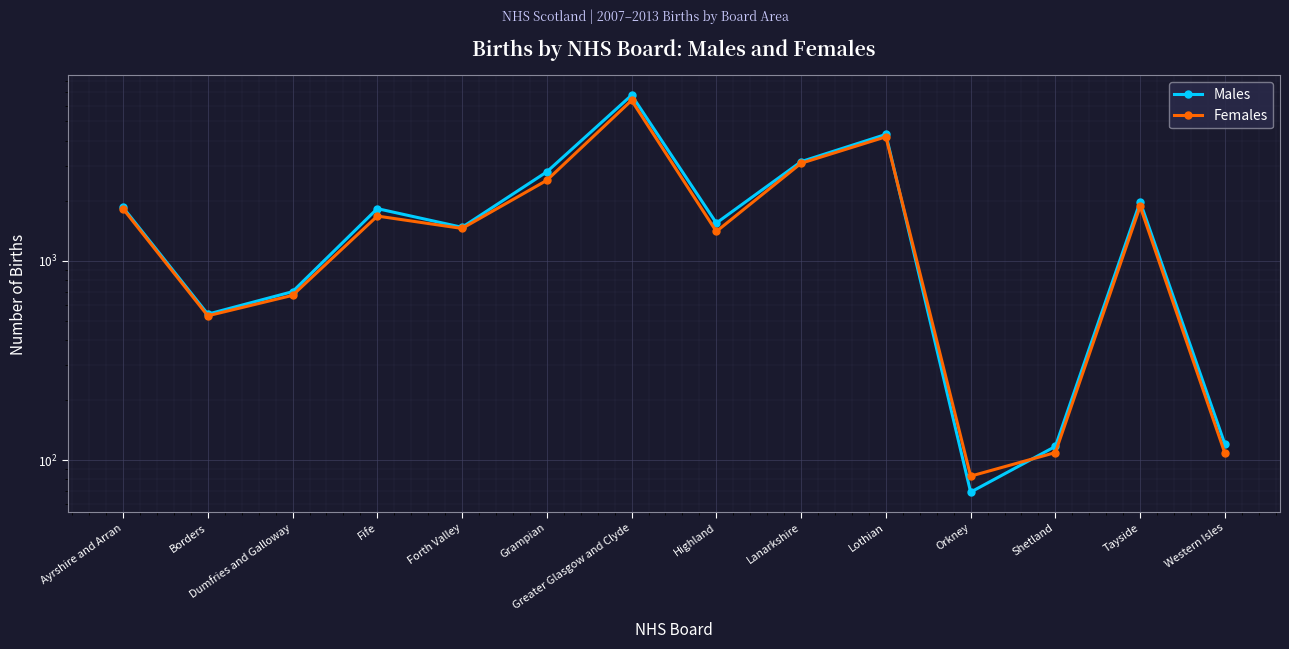

Between which two adjacent categories do Females and Males first intersect?

Lothian and Orkney